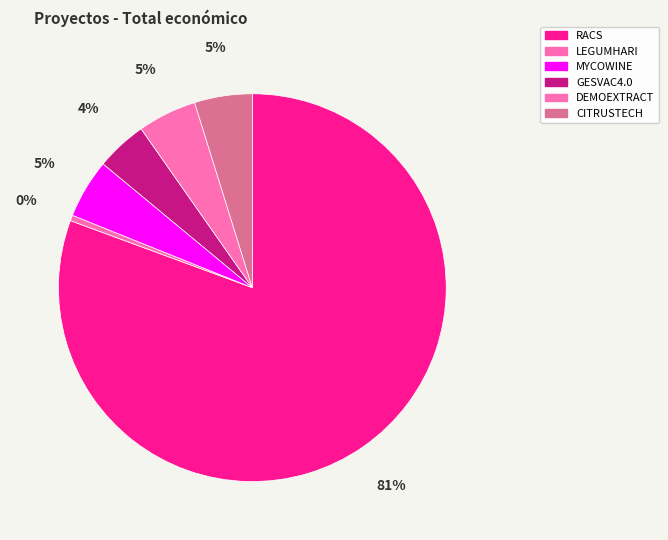

Combined, do DEMOEXTRACT and RACS account for over 50%?

Yes